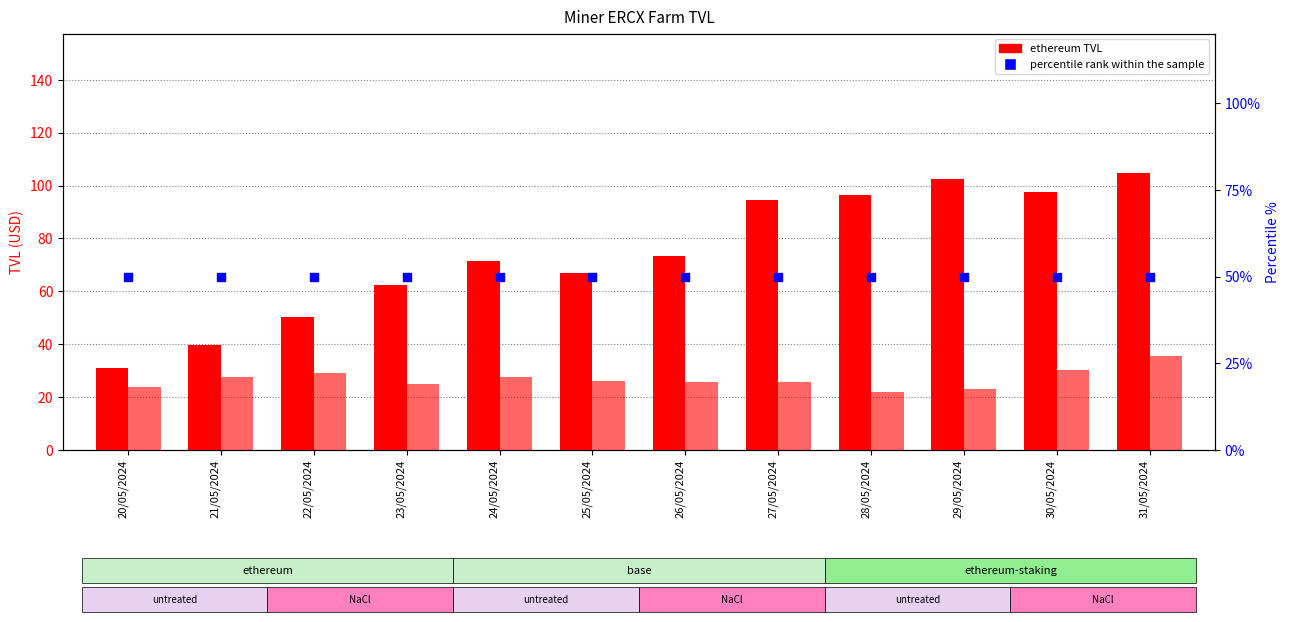

Which series reaches the minimum Y coordinate?

base TVL